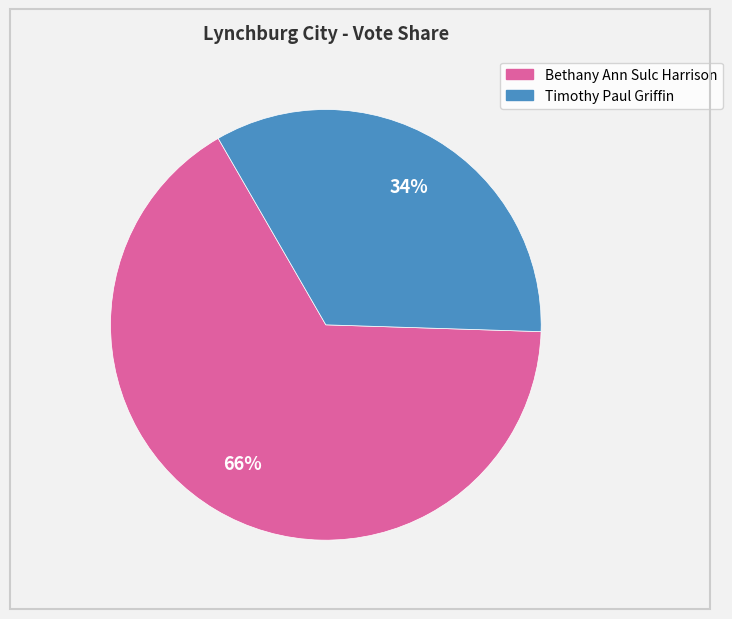

Does Bethany Ann Sulc Harrison account for over 50% of the chart?

Yes